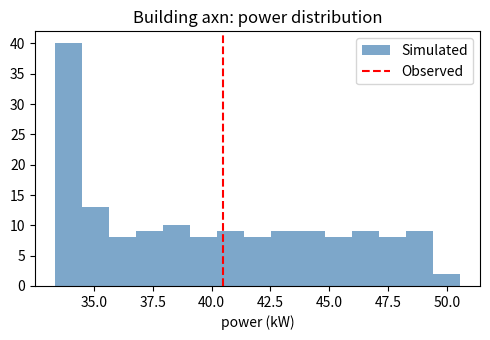

Read against the x-axis, roughly where is the centre of the tallest bar?

34.0